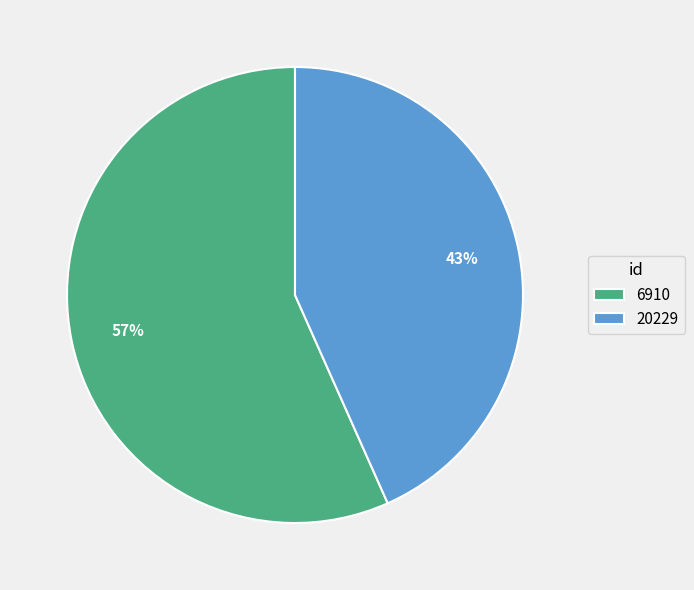

Approximately how many times larger is the value at 20229 compared to 6910?

0.8